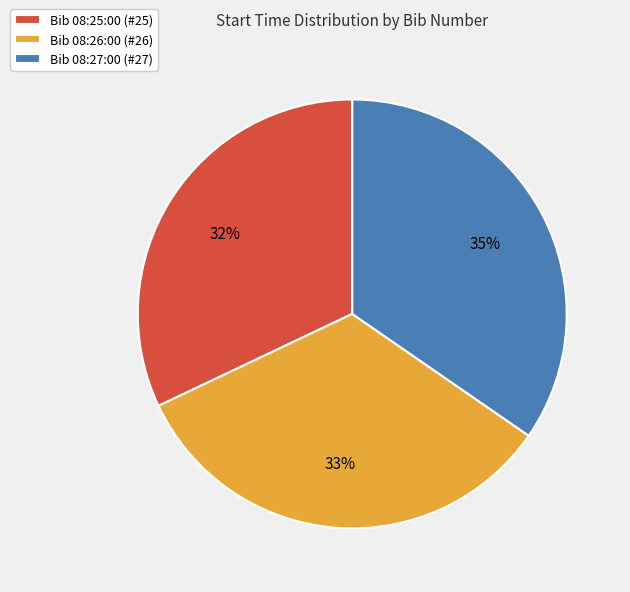

Count the number of slices in the pie.

3